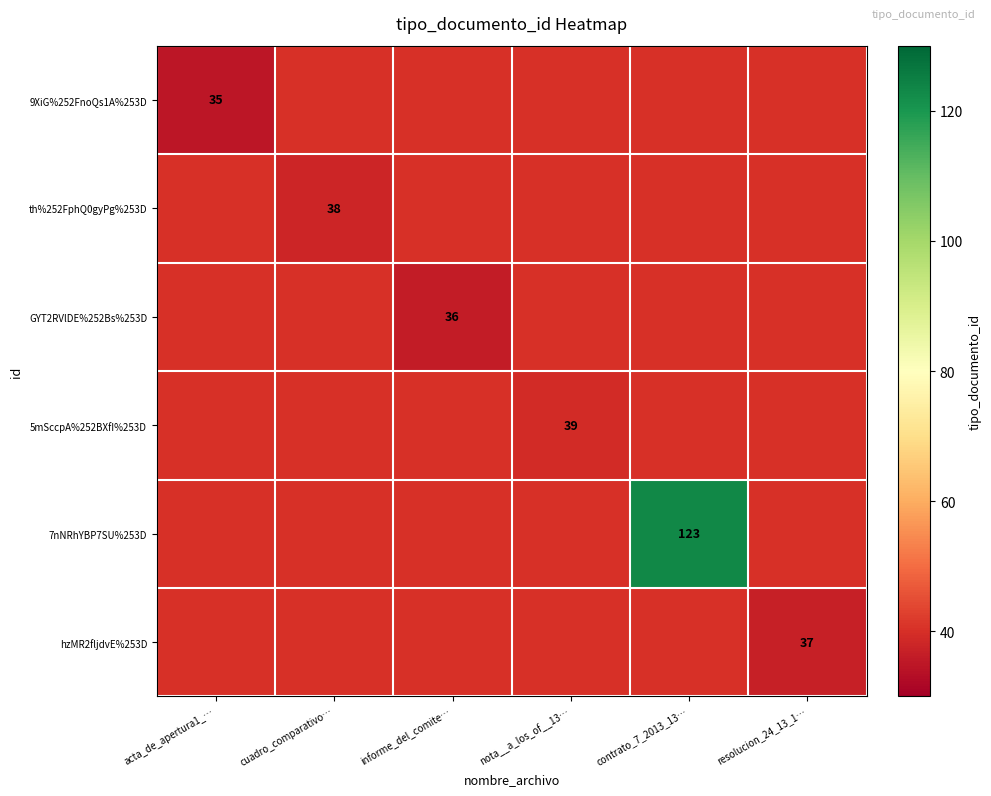

Is the value of hzMR2fljdvE%253D at resolucion_24_13_1… greater than the value of 5mSccpA%252BXfI%253D at informe_del_comite…?

No